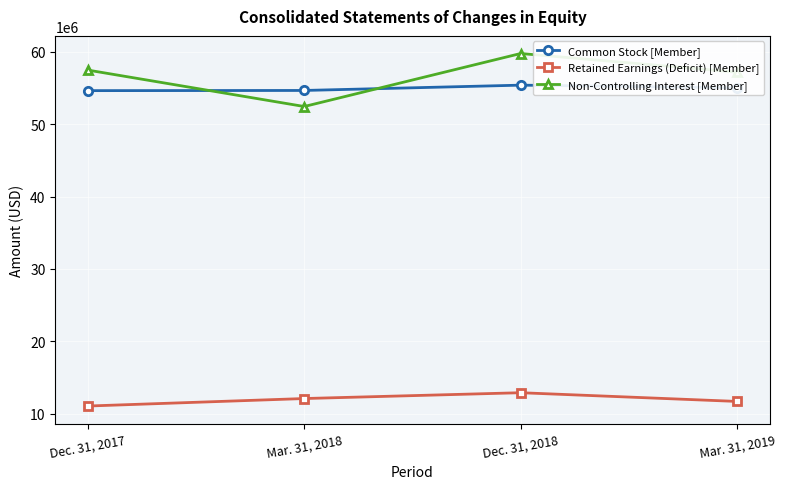

What is the average value of the Common Stock [Member] series?

54910105